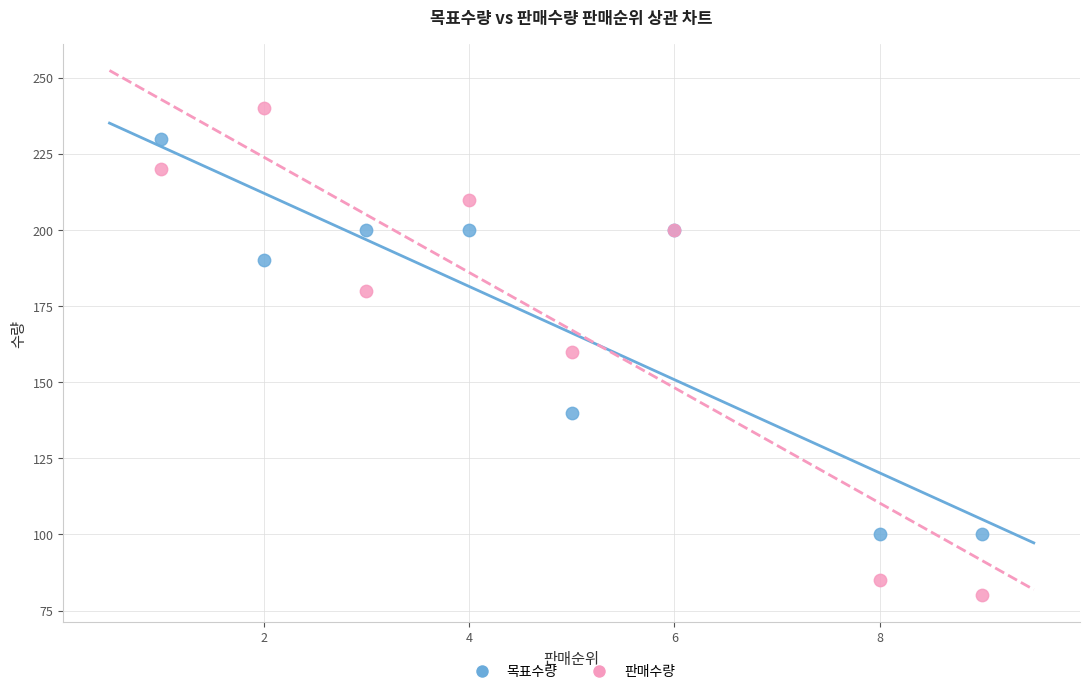

Which series reaches the minimum Y coordinate?

판매수량